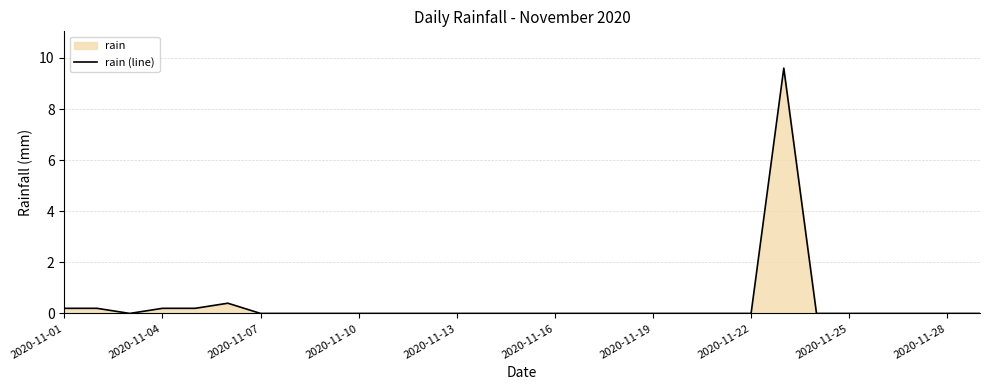

Reading left to right, transcribe all the data shown in this chart.

0.2	0.2	0.0	0.2	0.2	0.4	0.0	0.0	0.0	0.0	0.0	0.0	0.0	0.0	0.0	0.0	0.0	0.0	0.0	0.0	0.0	0.0	9.6	0.0	0.0	0.0	0.0	0.0	0.0